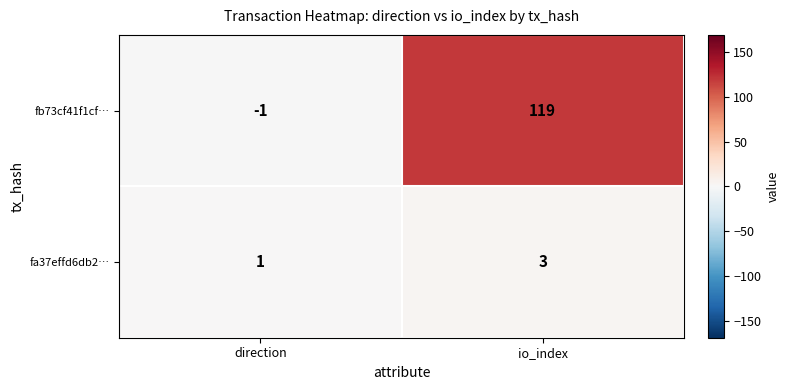

Which label corresponds to the smallest value in the chart?

direction